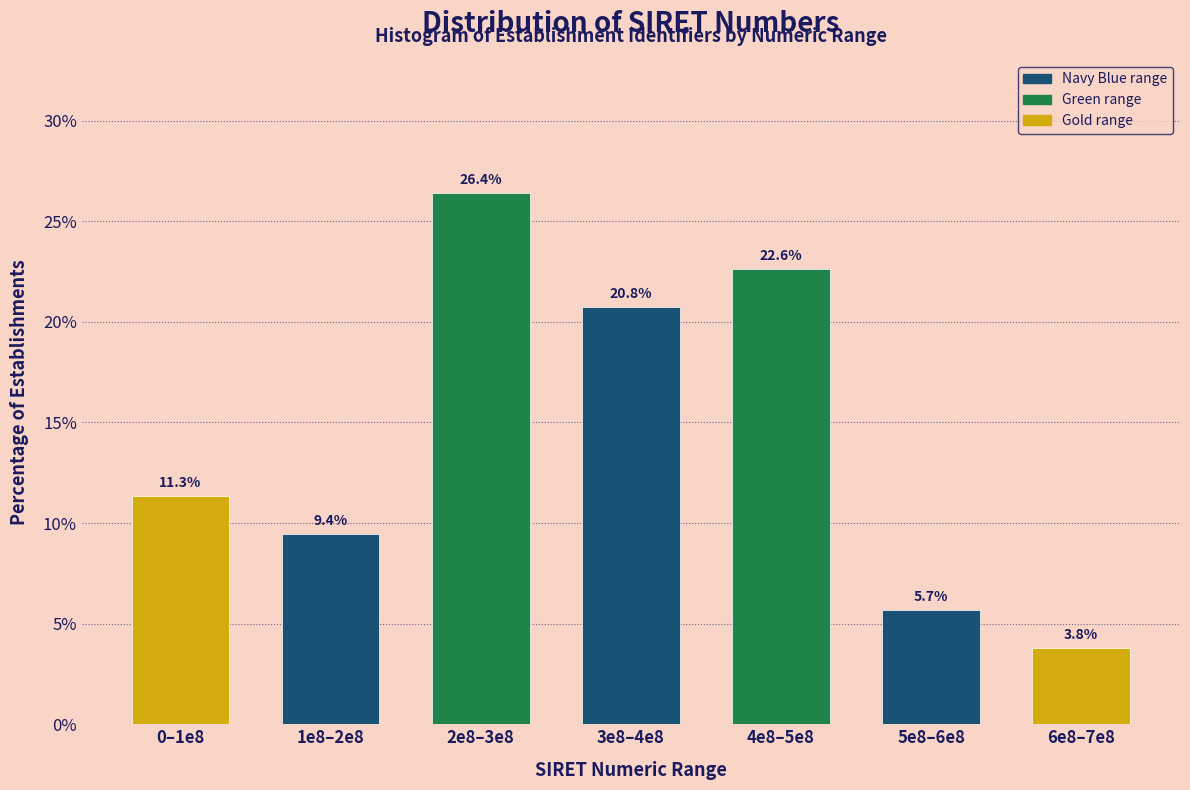

Reading left to right, transcribe all the data shown in this chart.

11.3	9.4	26.4	20.8	22.6	5.7	3.8